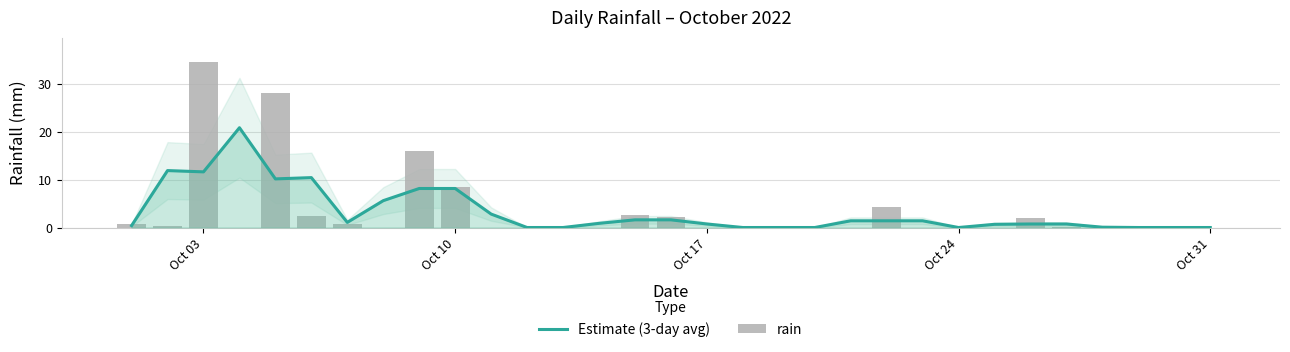

What is the highest value of the Estimate (3-day avg) series?

20.8